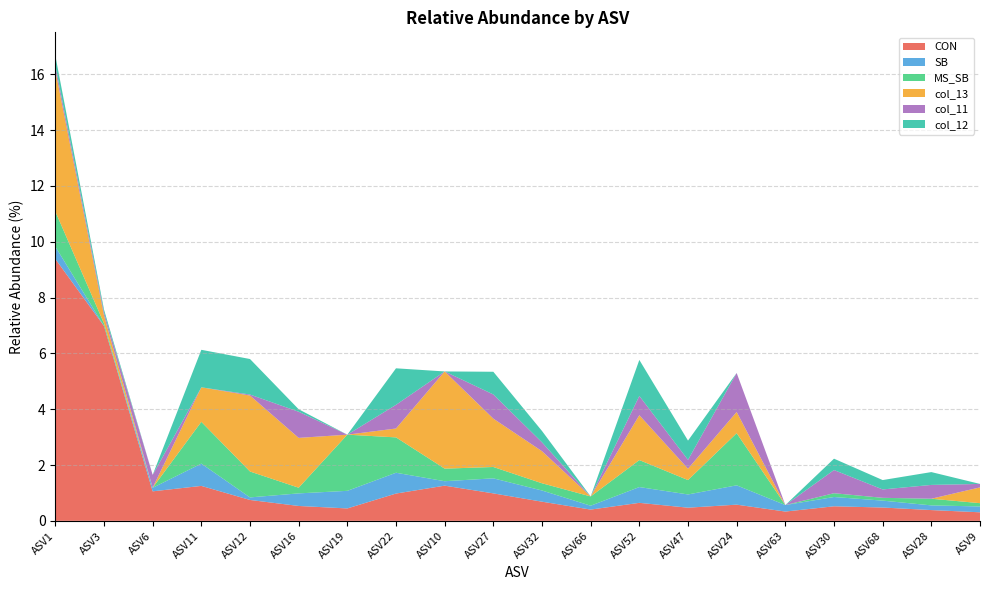

Reading right to left, what are all the values shown in this chart?

CON: 0.3	0.4	0.5	0.5	0.3	0.6	0.5	0.6	0.4	0.7	1.0	1.3	1.0	0.4	0.5	0.7	1.3	1.1	7.0	9.4
SB: 0.2	0.2	0.2	0.3	0.2	0.7	0.5	0.6	0.1	0.4	0.5	0.2	0.7	0.6	0.5	0.1	0.8	0.1	0.0	0.4
MS_SB: 0.1	0.2	0.1	0.1	0.0	1.9	0.5	1.0	0.3	0.3	0.4	0.5	1.3	2.0	0.2	0.9	1.5	0.0	0.1	1.3
col_13: 0.6	0.0	0.0	0.0	0.0	0.8	0.4	1.6	0.0	1.1	1.7	3.5	0.3	0.0	1.8	2.7	1.2	0.0	0.3	5.1
col_11: 0.1	0.5	0.3	0.8	0.0	1.4	0.3	0.7	0.0	0.3	0.9	0.0	0.8	0.0	0.9	0.0	0.0	0.5	0.1	0.2
col_12: 0.0	0.5	0.3	0.4	0.0	0.0	0.7	1.3	0.0	0.4	0.8	0.0	1.3	0.0	0.1	1.3	1.3	0.0	0.1	0.4